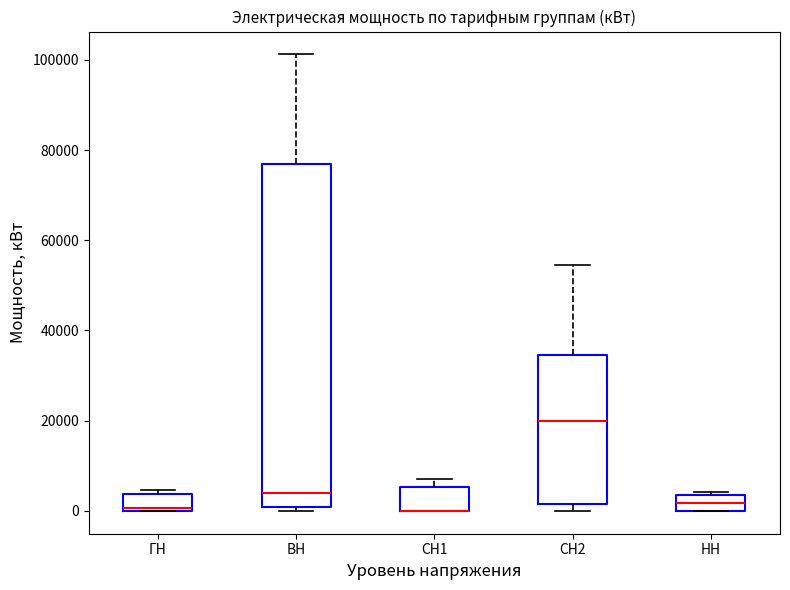

Comparing the boxes themselves (not the whiskers), which one is the tallest?

ВН